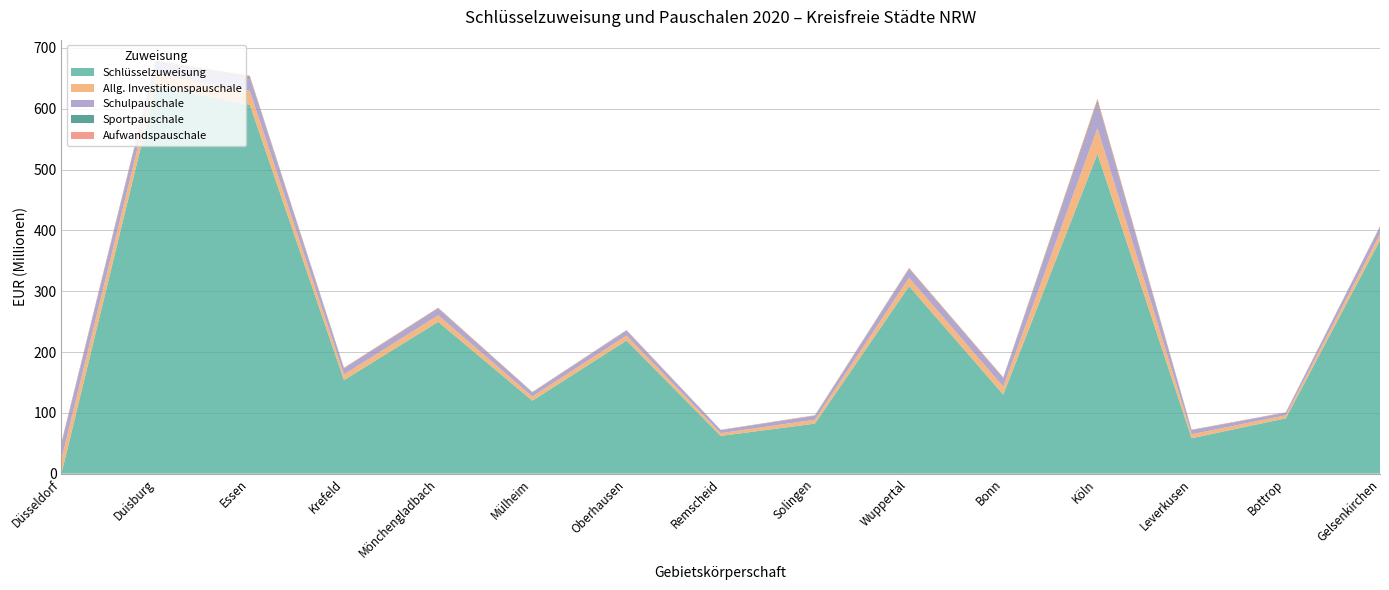

Reading left to right, transcribe all the data shown in this chart.

Schlüsselzuweisung: Düsseldorf=0.0	Duisburg=636648169.0	Essen=606680902.0	Krefeld=153763620.0	Mönchengladbach=249651506.0	Mülheim=119985888.0	Oberhausen=218937293.0	Remscheid=62051651.0	Solingen=82273530.0	Wuppertal=308131291.0	Bonn=130081164.0	Köln=525893681.0	Leverkusen=58249016.0	Bottrop=90955565.0	Gelsenkirchen=383693890.0
Allg. Investitionspauschale: Düsseldorf=23992762.3	Duisburg=19783642.6	Essen=22636444.9	Krefeld=9265009.3	Mönchengladbach=10765734.0	Mülheim=6873355.1	Oberhausen=8192886.0	Remscheid=4587712.1	Solingen=6445724.2	Wuppertal=14085244.1	Bonn=12890410.6	Köln=42254076.0	Leverkusen=6520129.3	Bottrop=5028190.9	Gelsenkirchen=10206989.8
Schulpauschale: Düsseldorf=23148047.0	Duisburg=19408335.0	Essen=20851261.0	Krefeld=9358156.0	Mönchengladbach=10462317.0	Mülheim=6242715.0	Oberhausen=7509602.0	Remscheid=4644758.0	Solingen=6104251.0	Wuppertal=13528940.0	Bonn=13020647.0	Köln=40372616.0	Leverkusen=6299225.0	Bottrop=4003918.0	Gelsenkirchen=11073867.0
Sportpauschale: Düsseldorf=1877673.0	Duisburg=1511704.0	Essen=1767962.0	Krefeld=688315.0	Mönchengladbach=792718.0	Mülheim=518101.0	Oberhausen=639225.0	Remscheid=336529.0	Solingen=483173.0	Wuppertal=1074471.0	Bonn=992233.0	Köln=3291688.0	Leverkusen=496750.0	Bottrop=355900.0	Gelsenkirchen=790292.0
Aufwandspauschale: Düsseldorf=2659004.8	Duisburg=2250810.0	Essen=2514374.7	Krefeld=1085399.3	Mönchengladbach=1272509.9	Mülheim=793314.8	Oberhausen=911088.0	Remscheid=544307.4	Solingen=748252.5	Wuppertal=1605377.4	Bonn=1454997.3	Köln=4706914.8	Leverkusen=744138.4	Bottrop=617193.9	Gelsenkirchen=1144752.5